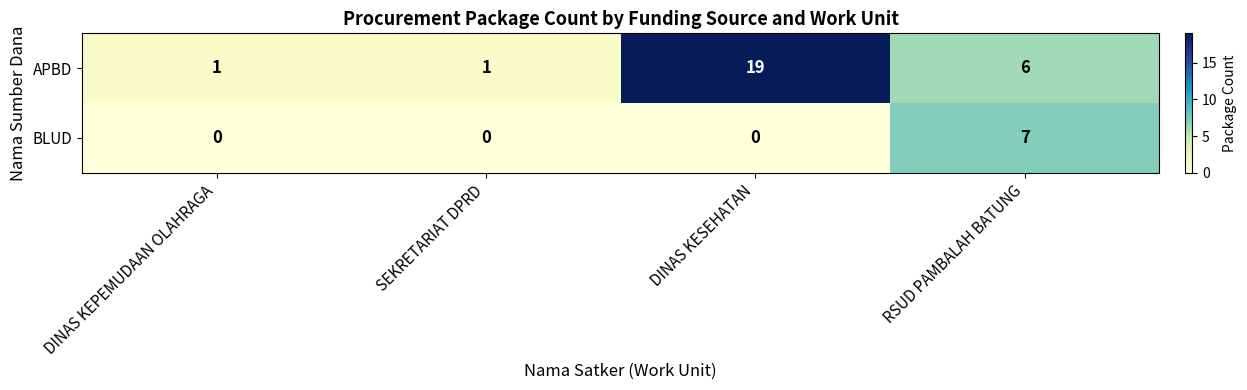

What is the difference between the highest and lowest values at DINAS KEPEMUDAAN OLAHRAGA?

1